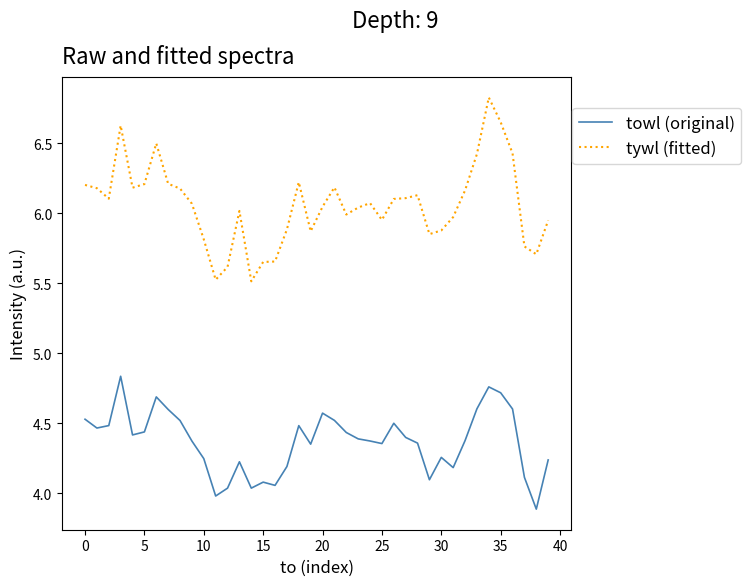

Which series has the largest range (max minus min)?

tywl (fitted)